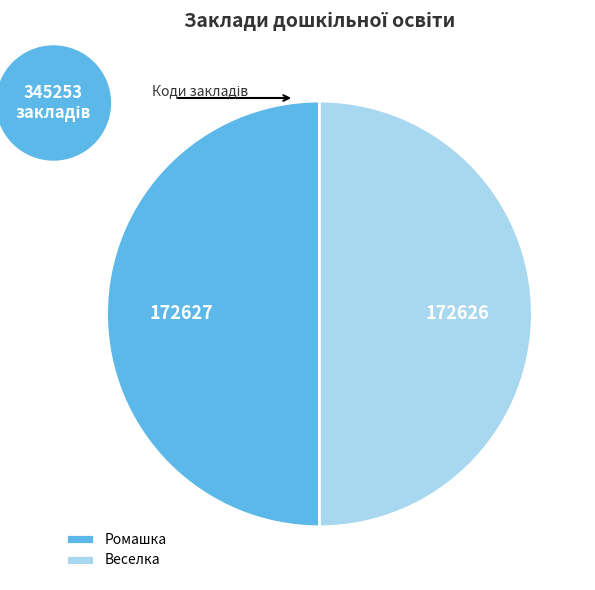

Do Веселка and Ромашка together represent more than half of the pie?

Yes